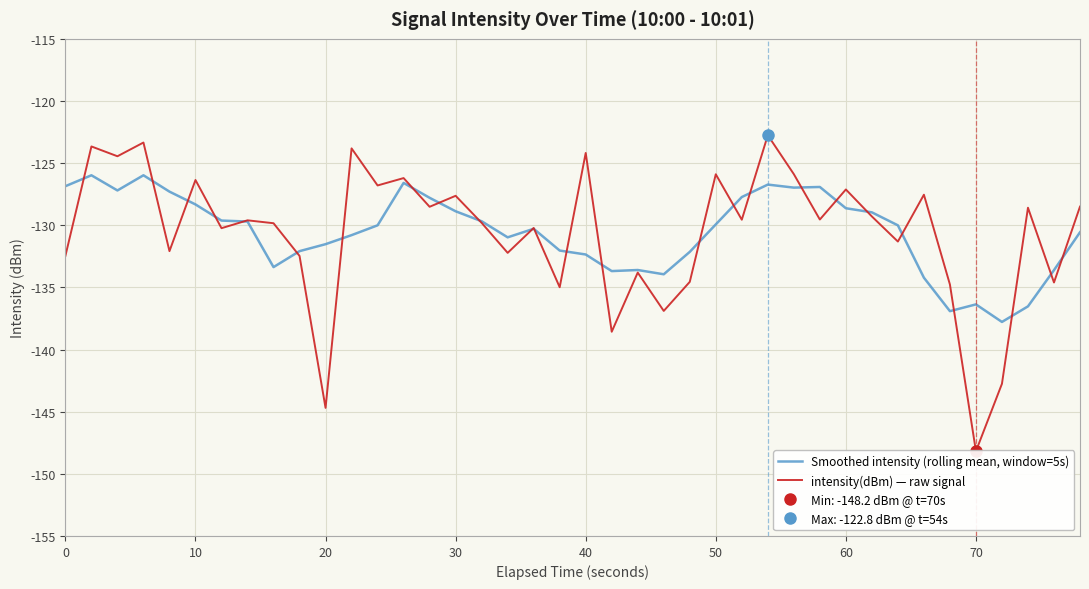

How many distinct data groups are displayed?

2